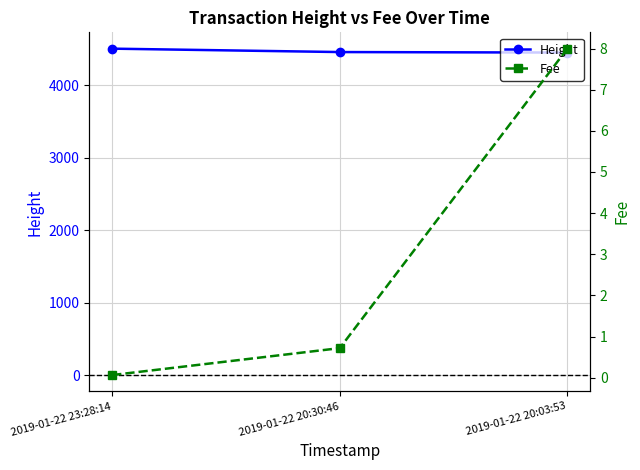

What is the sum of the Height values at 2019-01-22 20:03:53 and 2019-01-22 20:30:46?

8911